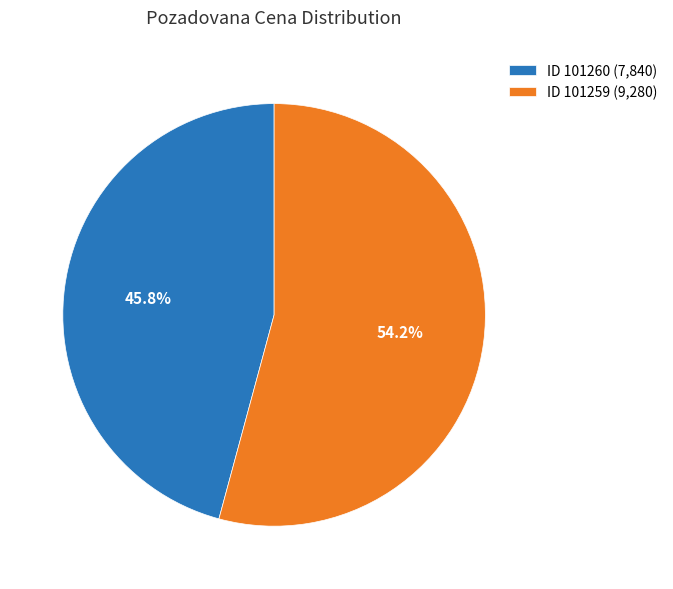

What portion of the pie excludes ID 101259 (9,280)?

45.8%